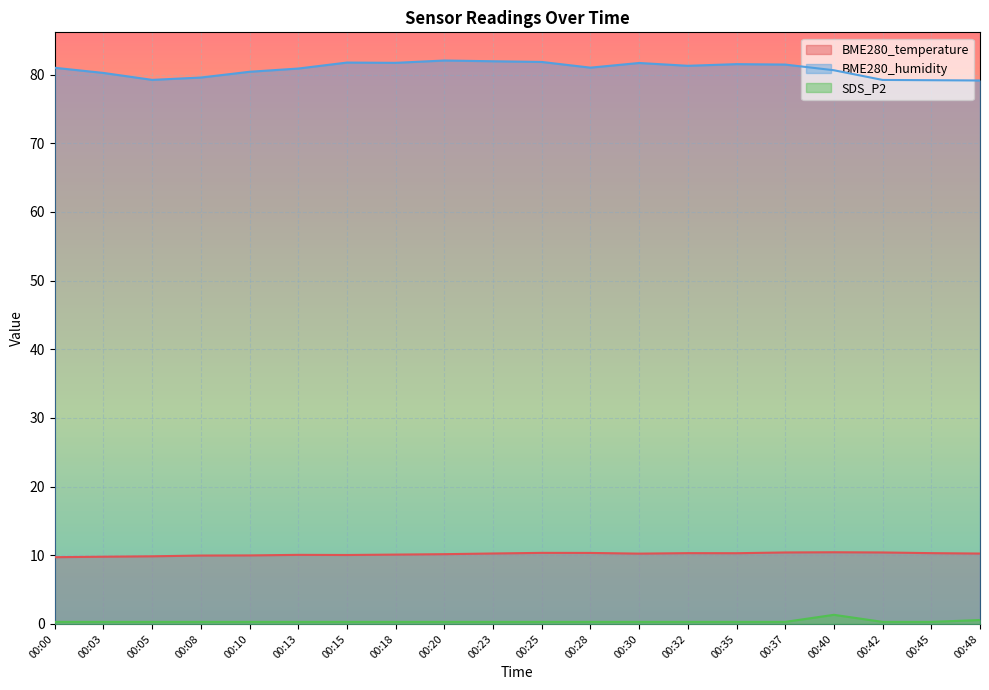

How many data points does each series have?

20